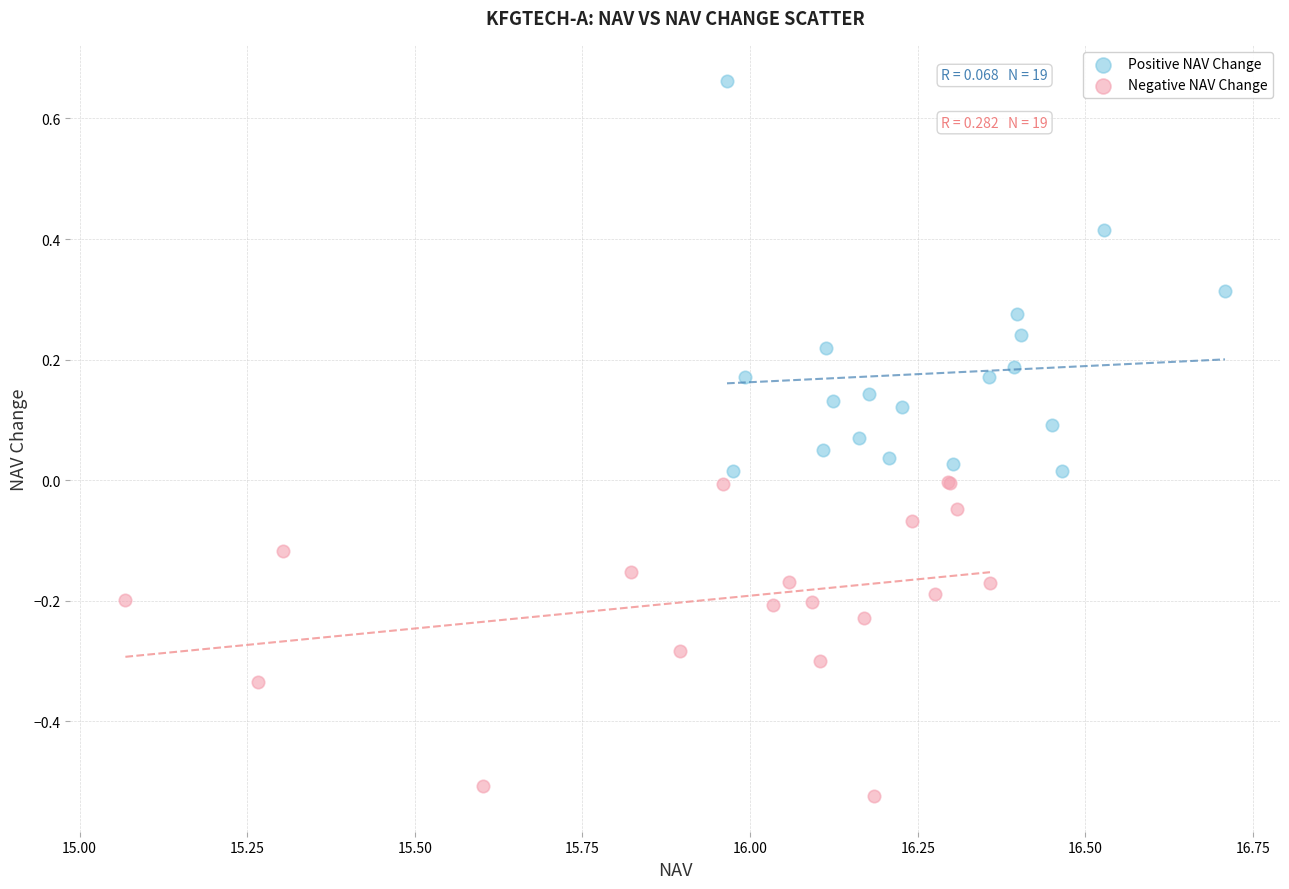

Which series contains the lowest Y value?

Negative NAV Change